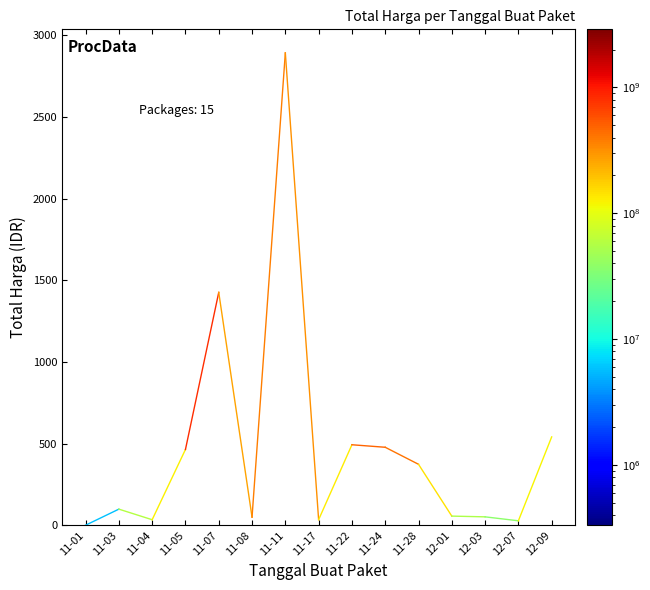

What is the greatest value displayed?

2892.1